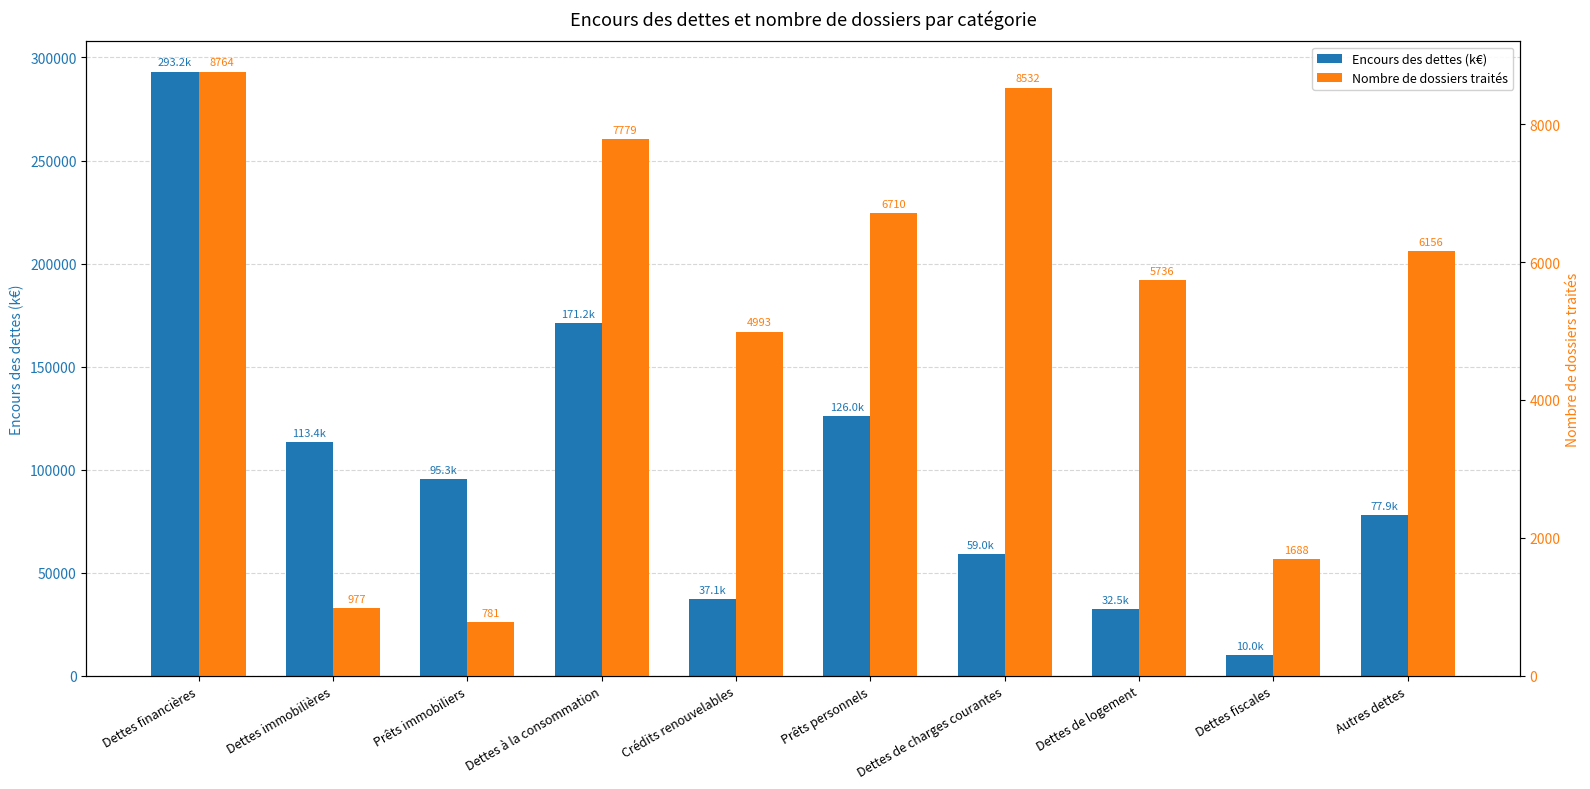

At Dettes à la consommation, list the series in order from smallest to largest.

Nombre de dossiers traités, Encours des dettes (k€)